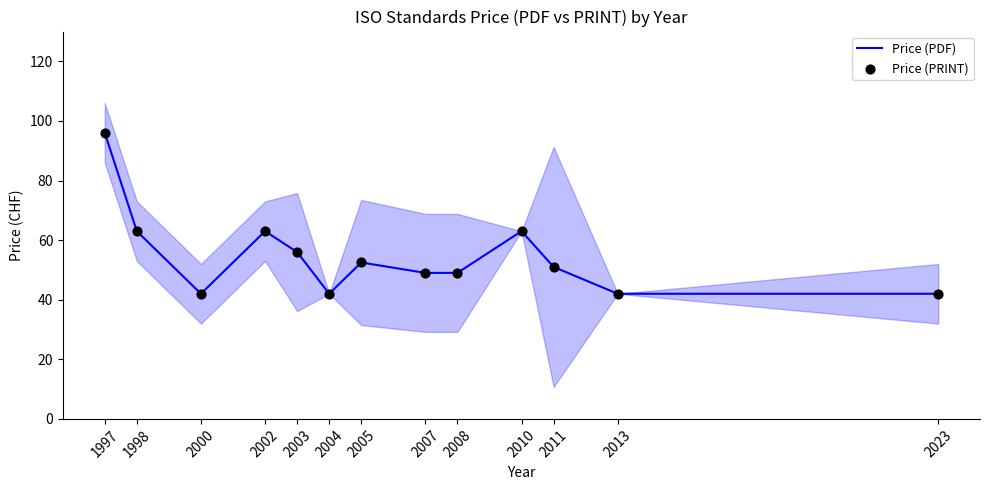

Which series contains the lowest Y value?

Price (PDF)